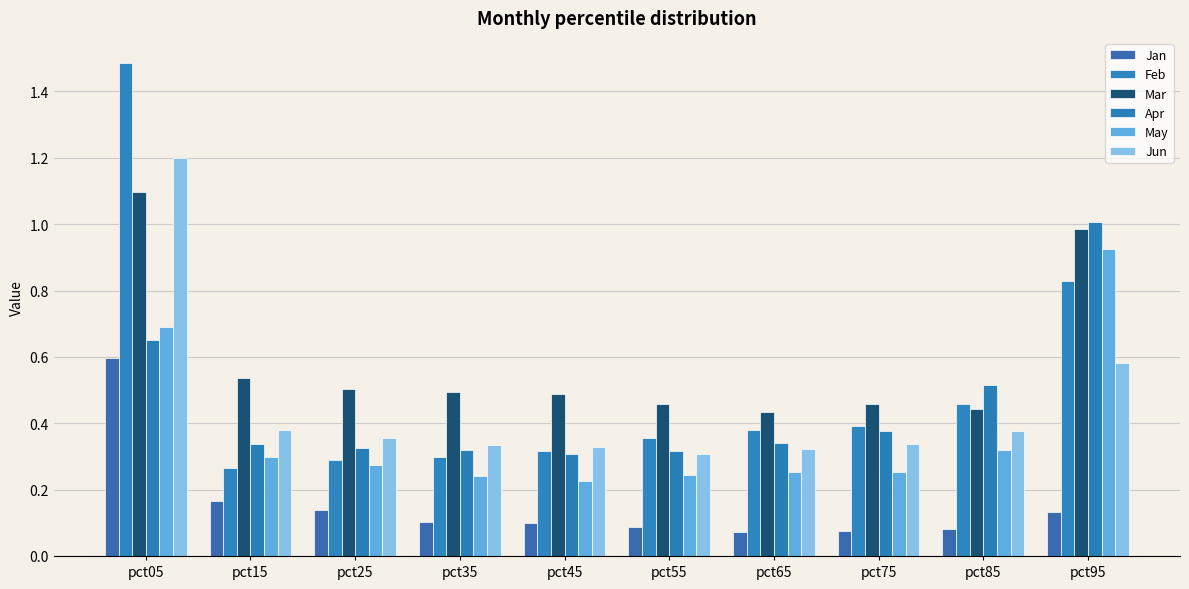

What is the difference between the Apr values at pct55 and pct95?

0.7